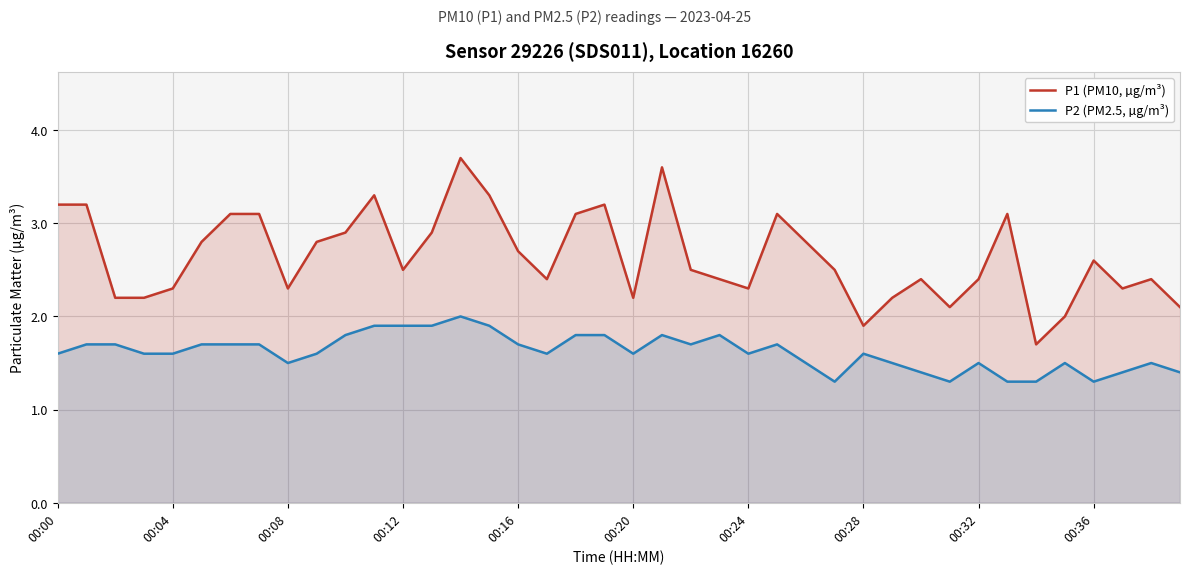

Which series changed the most between 00:28 and 00:32?

P1 (PM10, µg/m³)